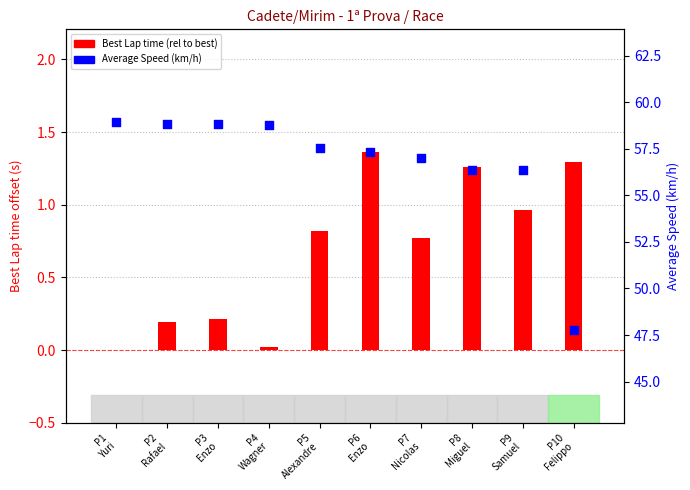

Which series has the largest total across all categories?

Average Speed